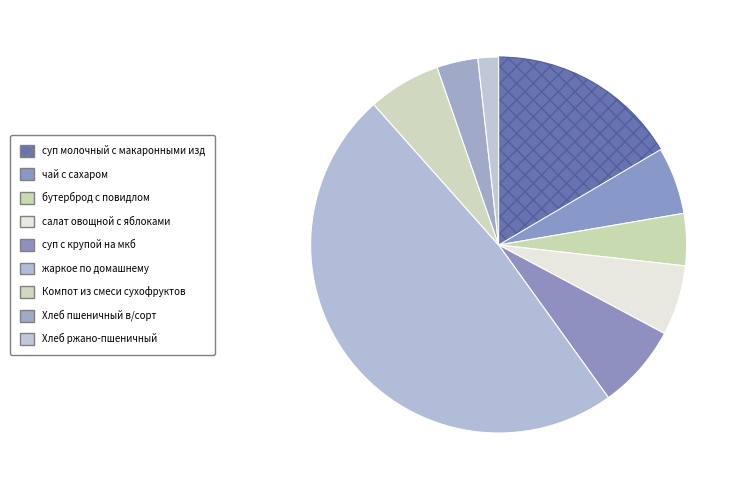

How many segments does this pie chart have?

9